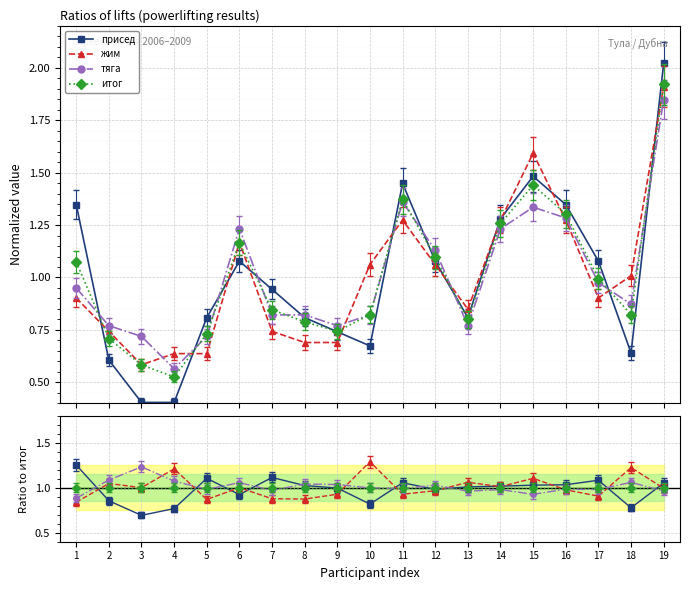

What is the sum of all тяга values?

19.2